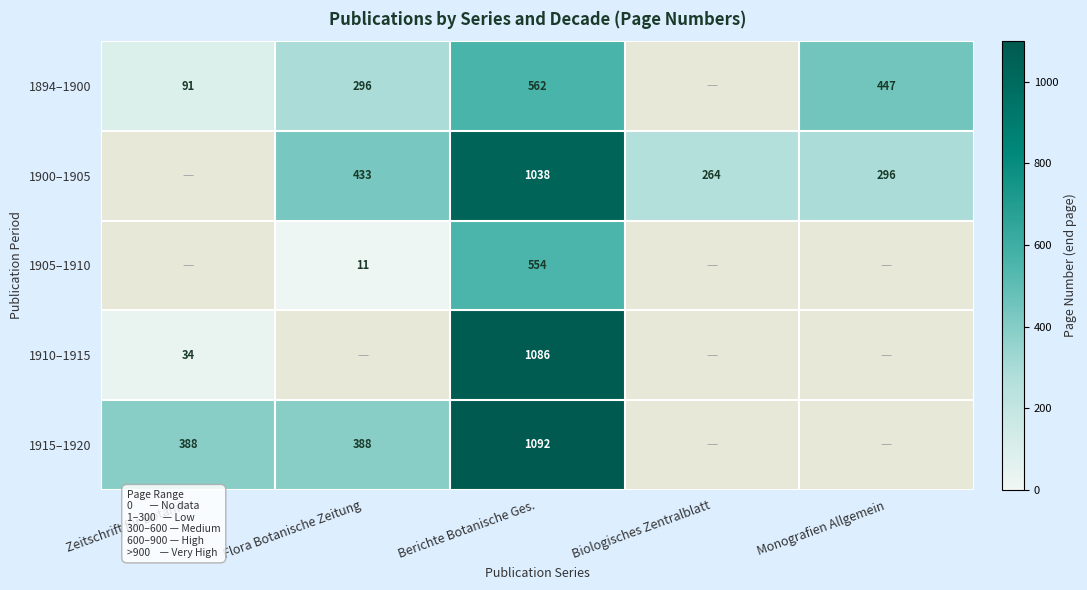

At how many categories does at least one series exceed 737?

1